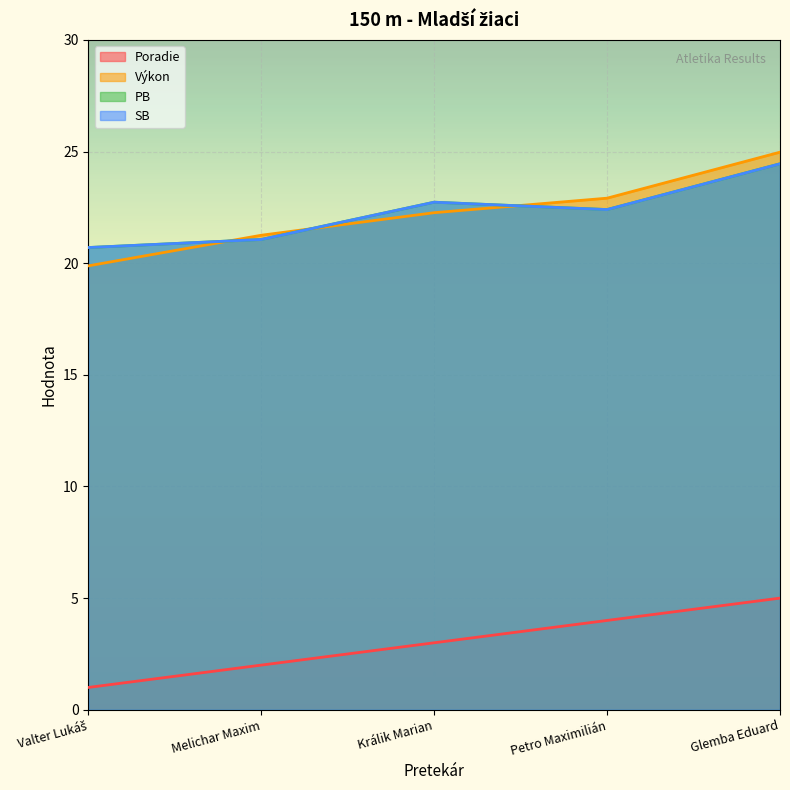

Does the chart display data point markers on the line(s)?

No